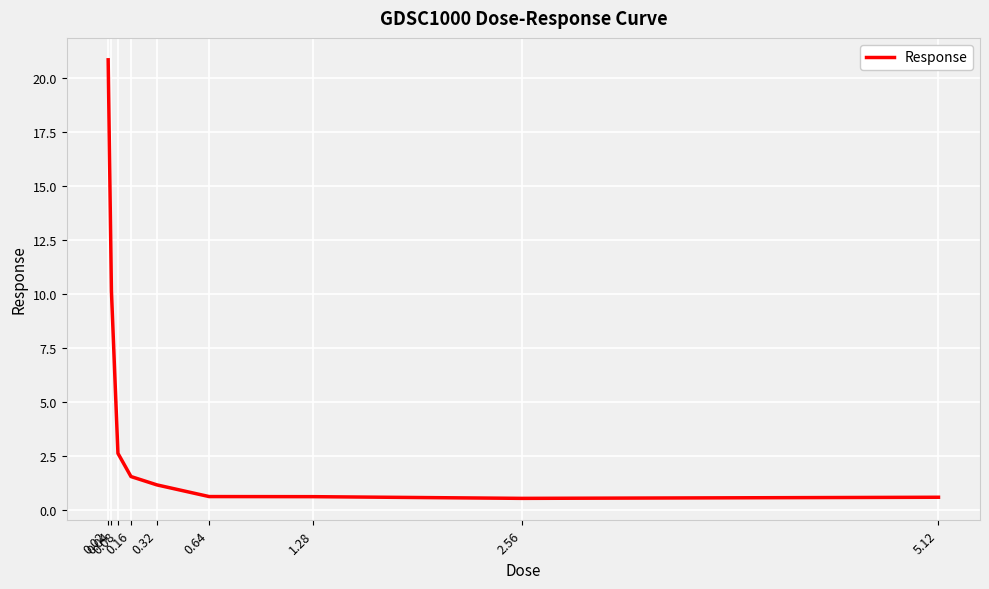

What is the maximum value shown in the chart?

20.8